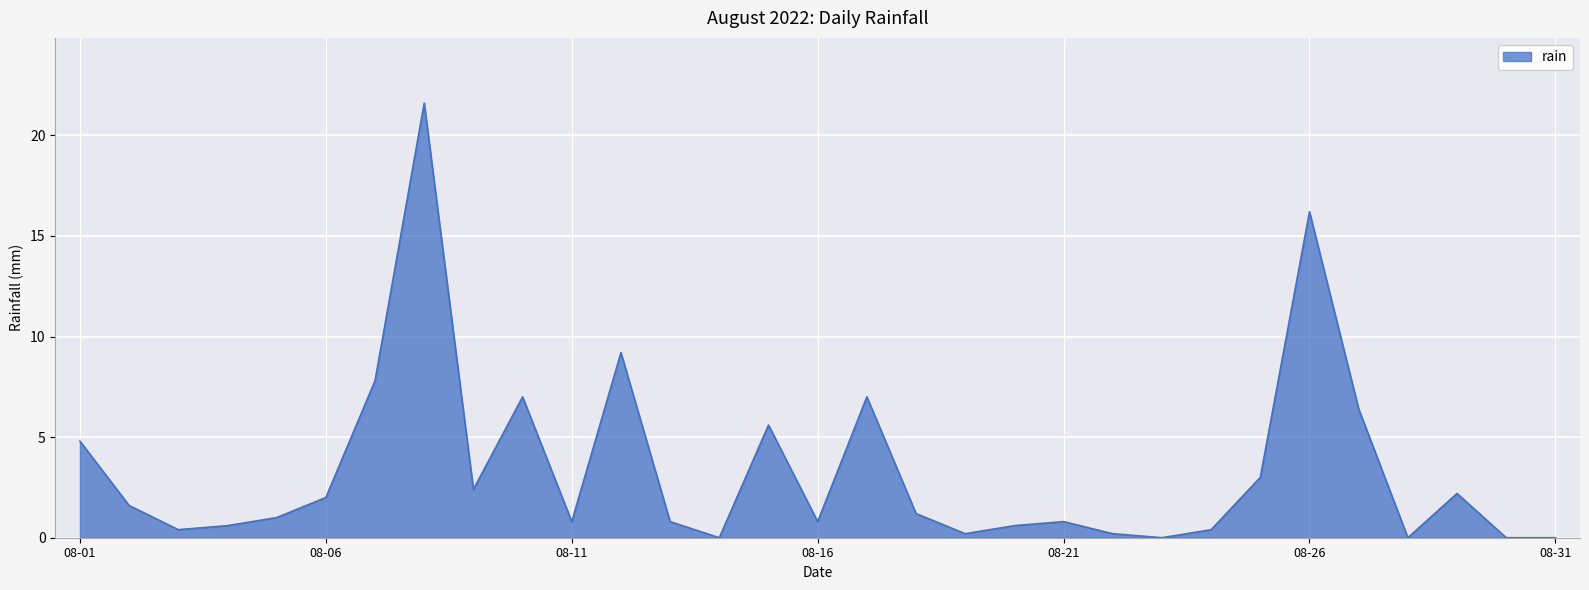

What is the difference between the maximum and minimum values?

21.6